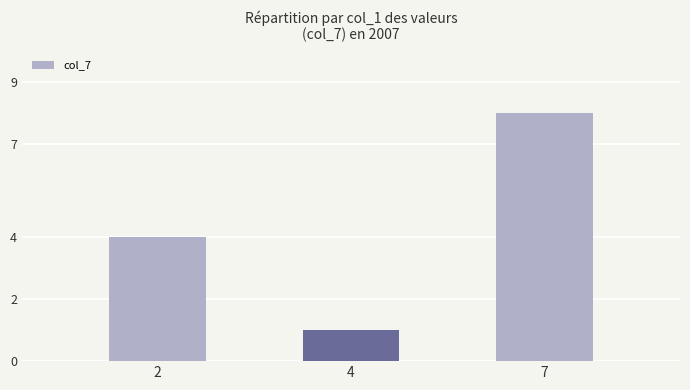

Does the chart contain stacked bars?

No